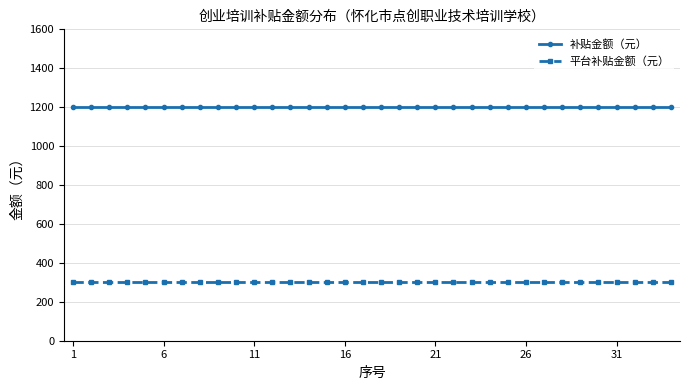

What is the lowest value of the 补贴金额（元） series?

1200